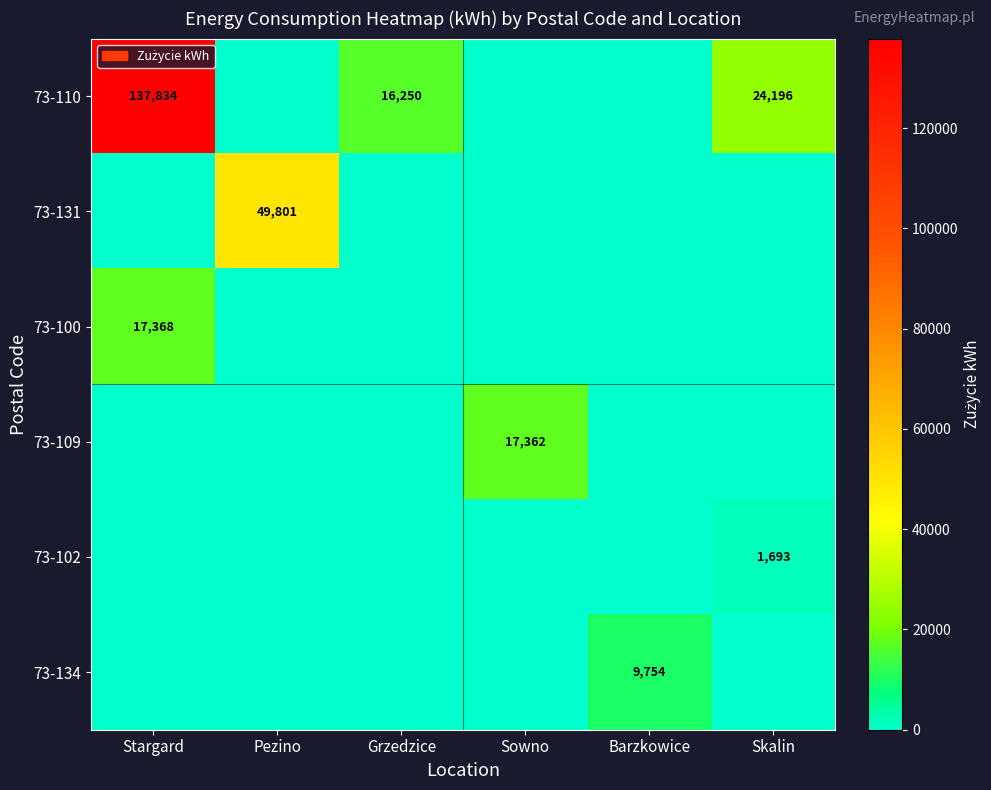

At how many categories does at least one series exceed 717?

6